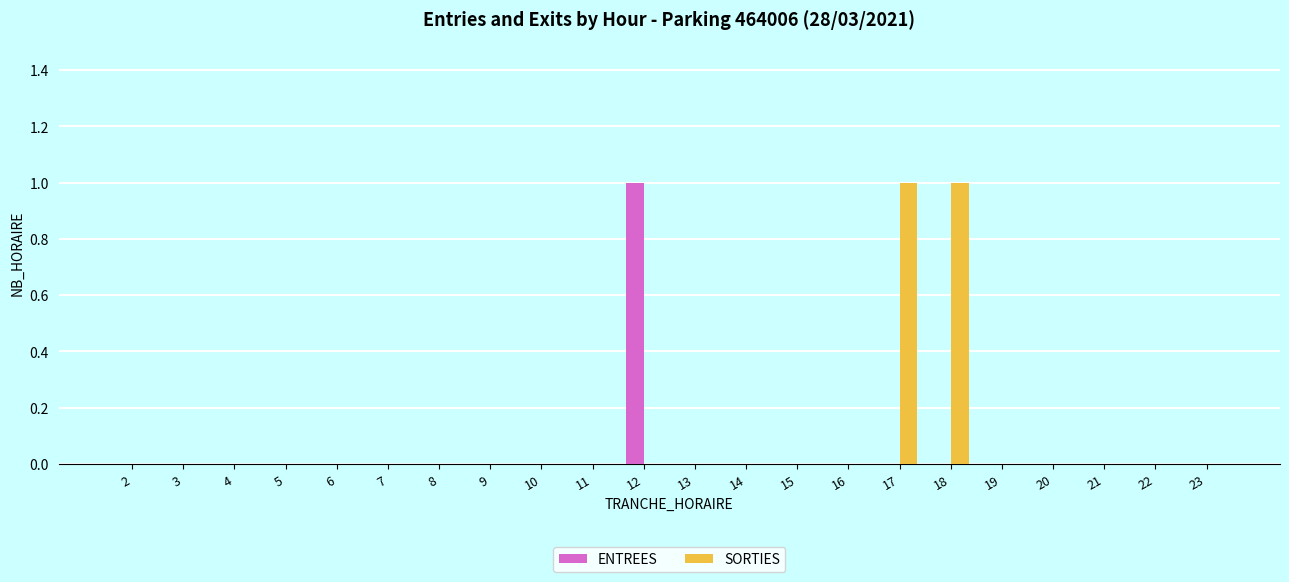

Reading left to right, what are all the values shown in this chart?

ENTREES: 0	0	0	0	0	0	0	0	0	0	1	0	0	0	0	0	0	0	0	0	0	0
SORTIES: 0	0	0	0	0	0	0	0	0	0	0	0	0	0	0	1	1	0	0	0	0	0